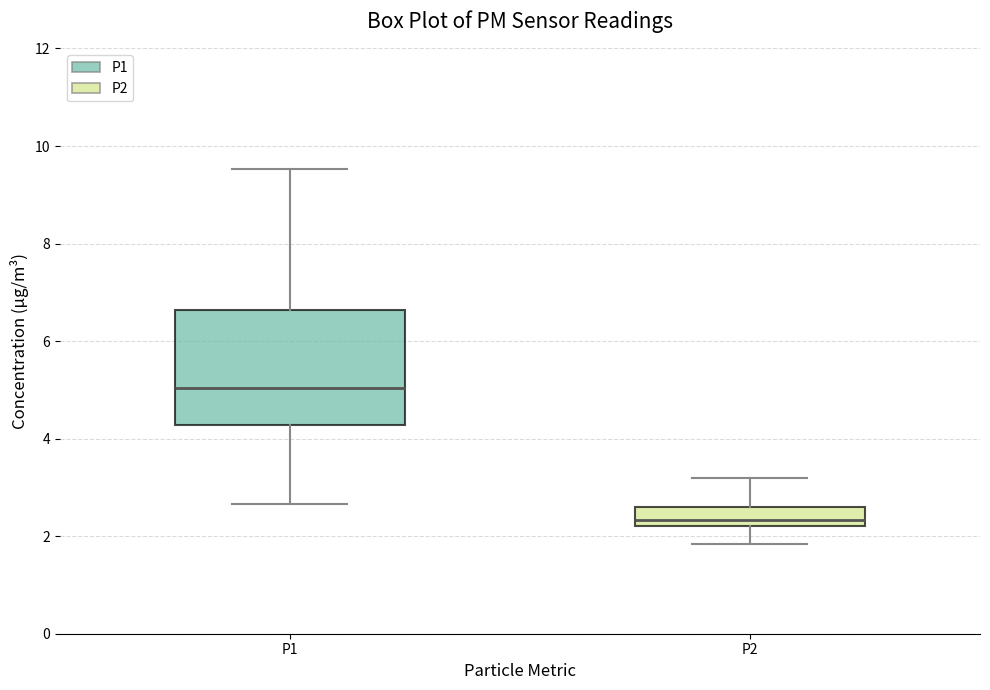

Reading left to right, transcribe this box plot: for each box, give where its median line is, the range the box spans, and where its two whiskers end, as read against the y-axis. The values are not printed on the chart, so give them approximately, as read against the axis.

P1: median 5.0, box 4.2 to 6.6, whiskers 2.6 to 9.6
P2: median 2.4, box 2.2 to 2.6, whiskers 1.8 to 3.2